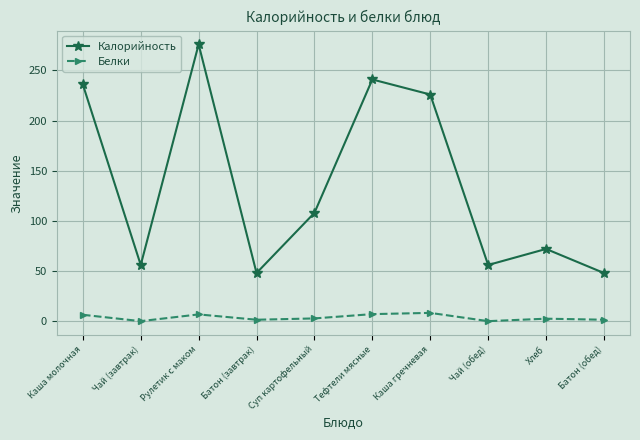

Rank the series by their average value, from highest to lowest.

Калорийность, Белки